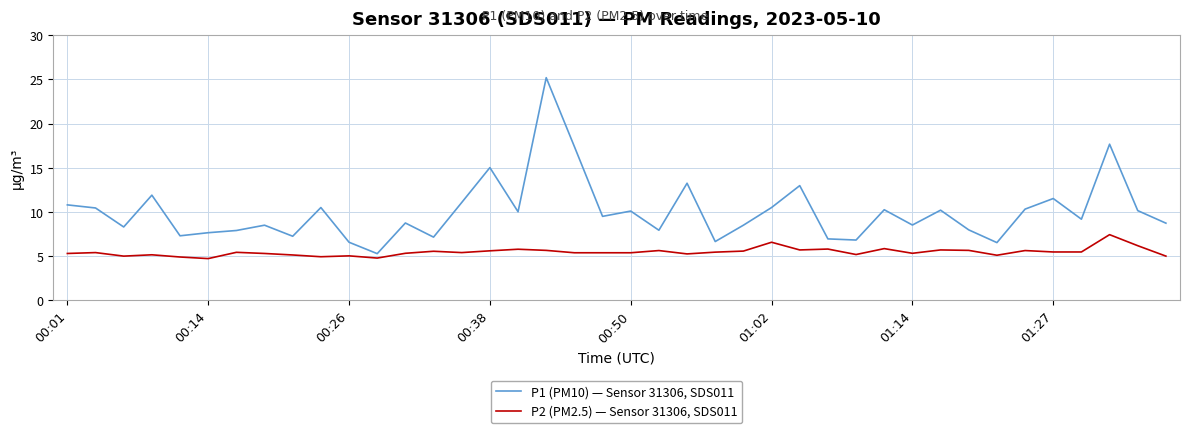

Which series has the largest total across all categories?

P1 (PM10) — Sensor 31306, SDS011